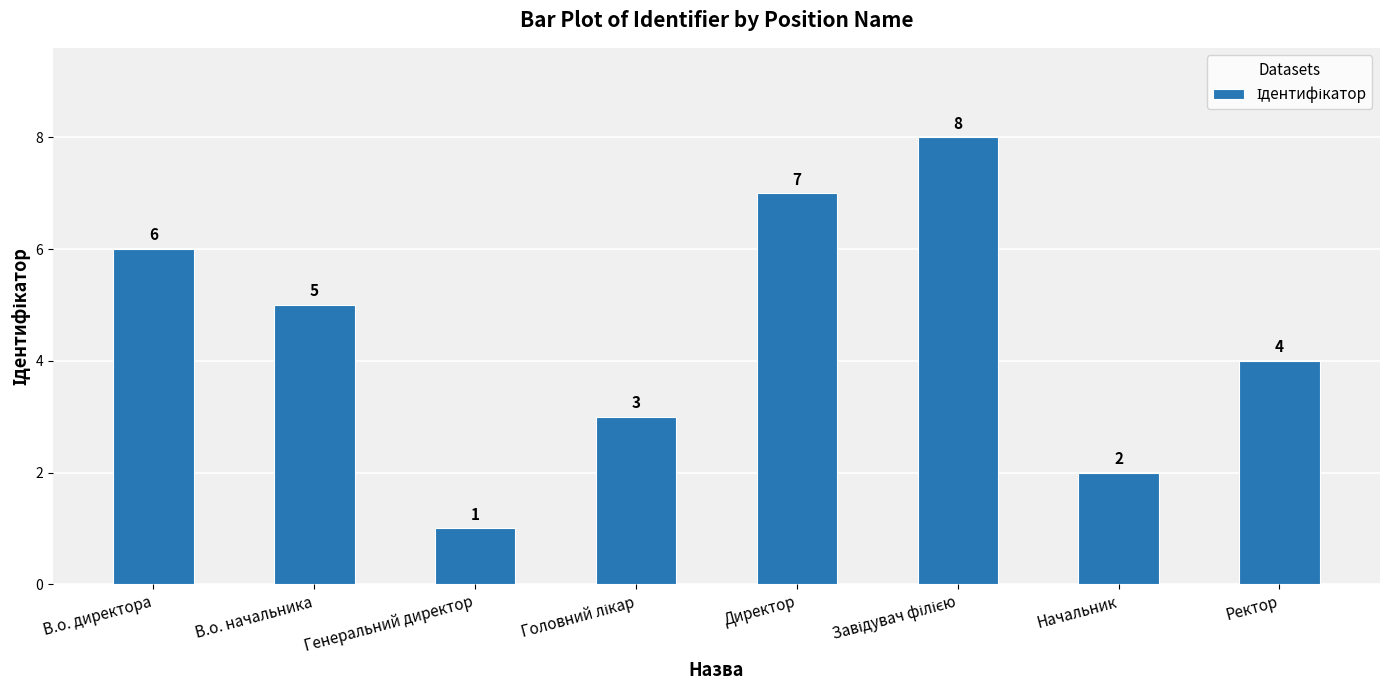

What is the difference between the maximum and minimum values?

7